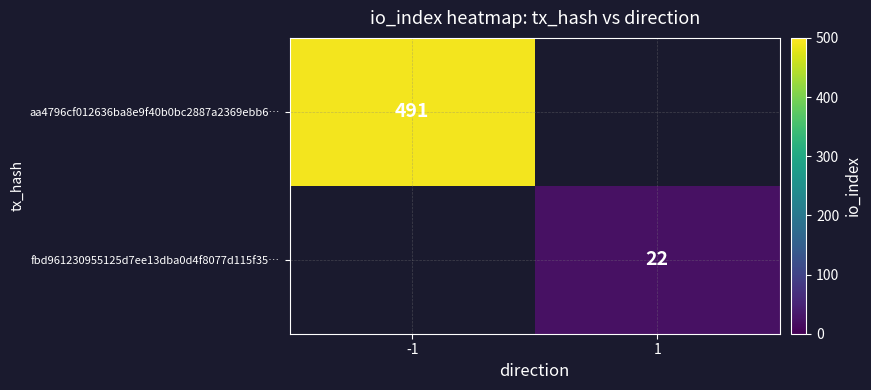

The value of aa4796cf012636ba8e9f40b0bc2887a2369ebb6… at -1 is 491. True or false?

True